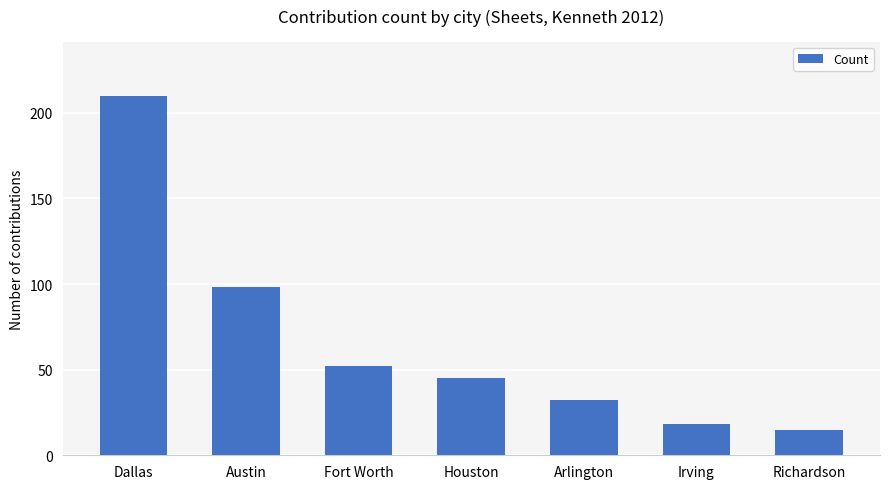

Reading left to right, transcribe all the data shown in this chart.

Dallas=210	Austin=98	Fort Worth=52	Houston=45	Arlington=32	Irving=18	Richardson=15